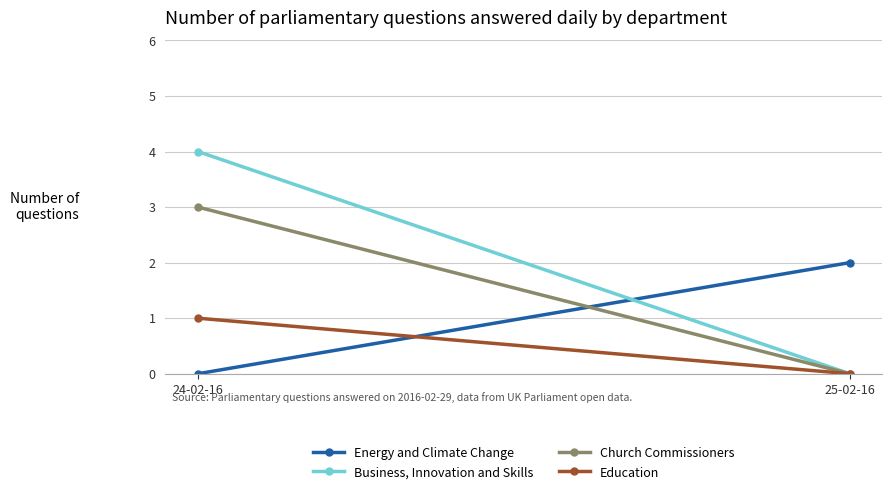

The value of Church Commissioners at 24-02-16 is 3. True or false?

True